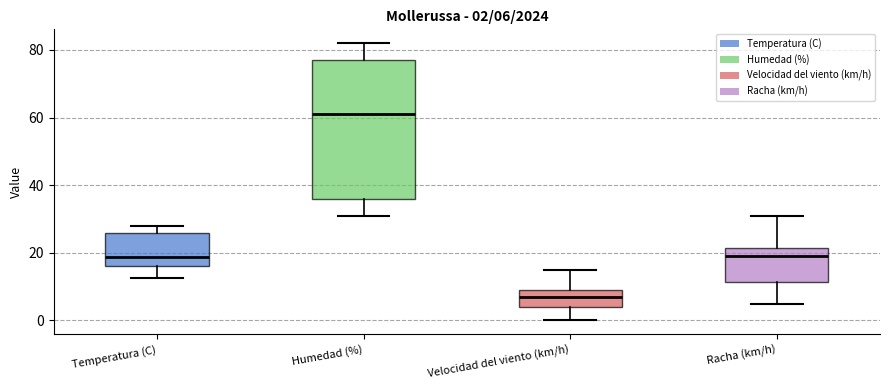

Which box's median line is the highest?

Humedad (%)